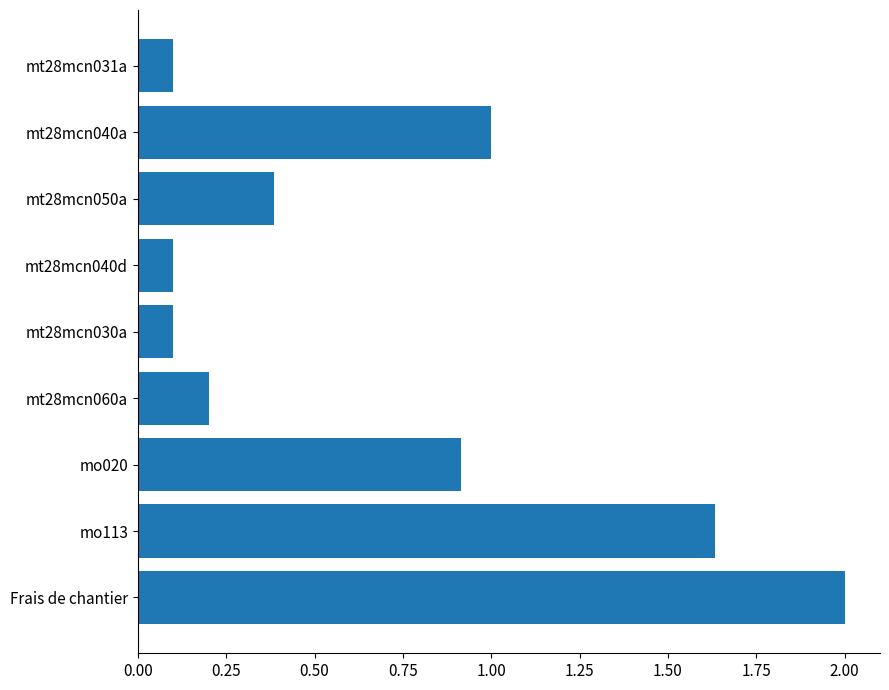

What is the difference between the maximum and minimum values?

1.9